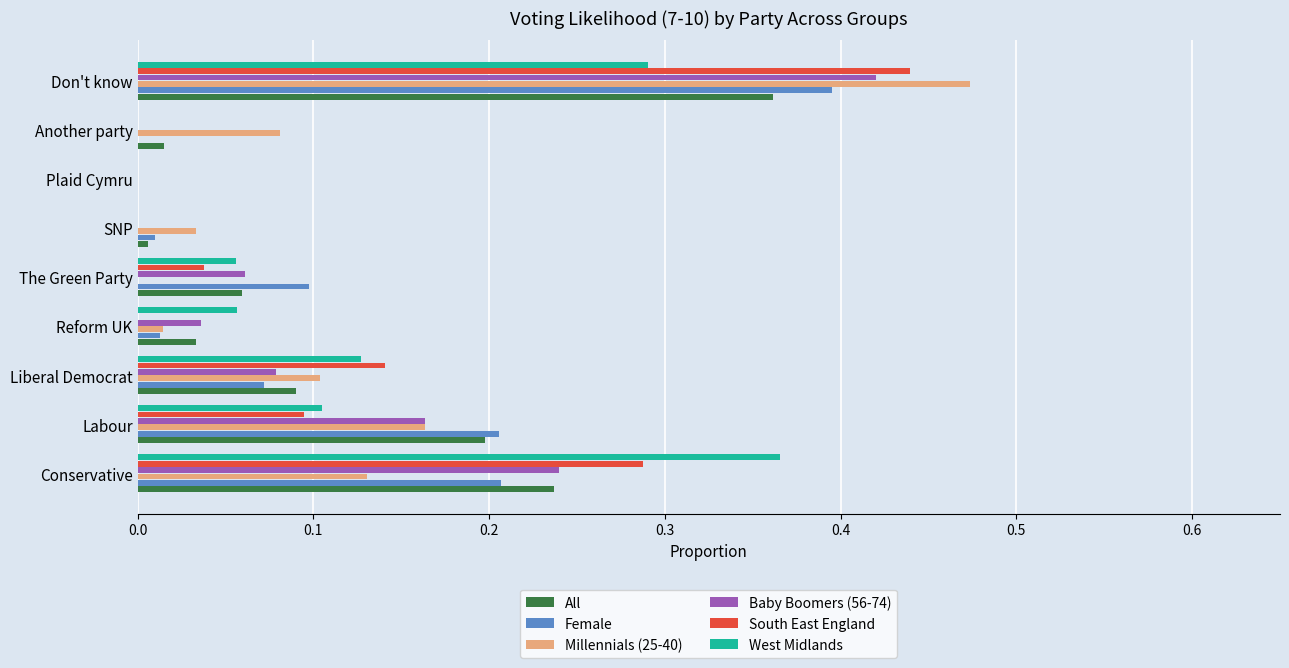

Which series changed the most between Plaid Cymru and Don't know?

Millennials (25-40)